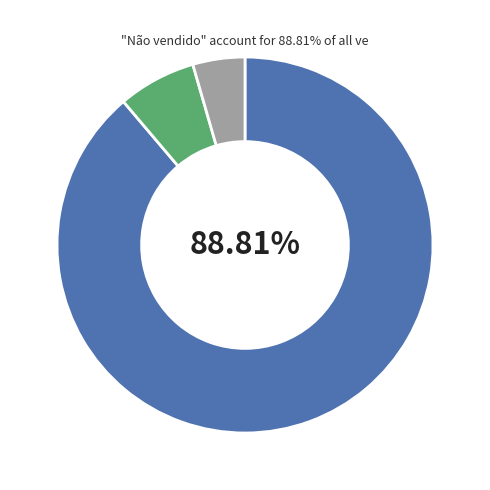

To the nearest percent, what is the average slice percentage?

33%